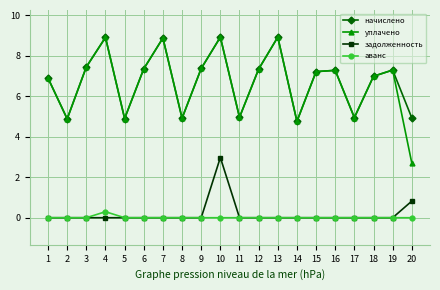

True or false: задолженность and уплачено intersect in this chart.

False